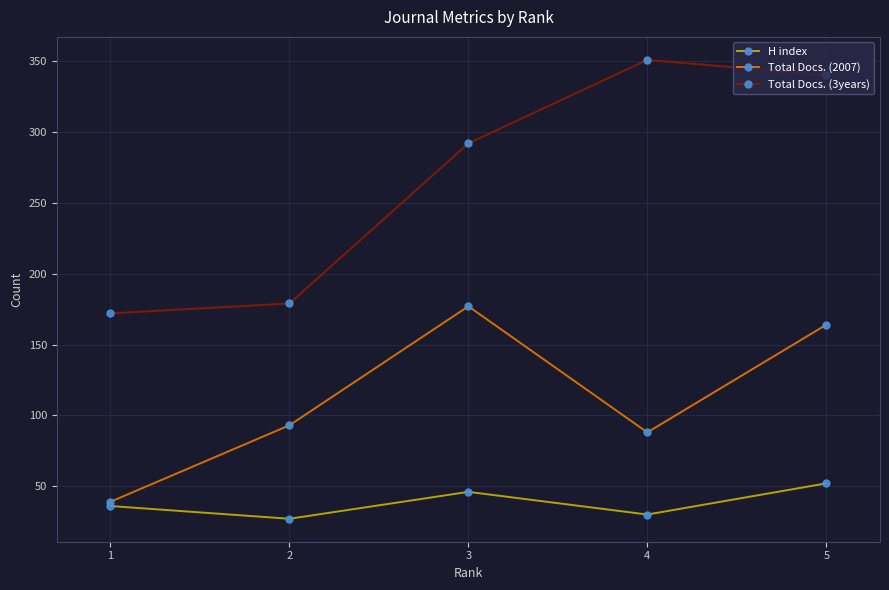

What is the value of the Total Docs. (2007) point at the 5th from the left?

164